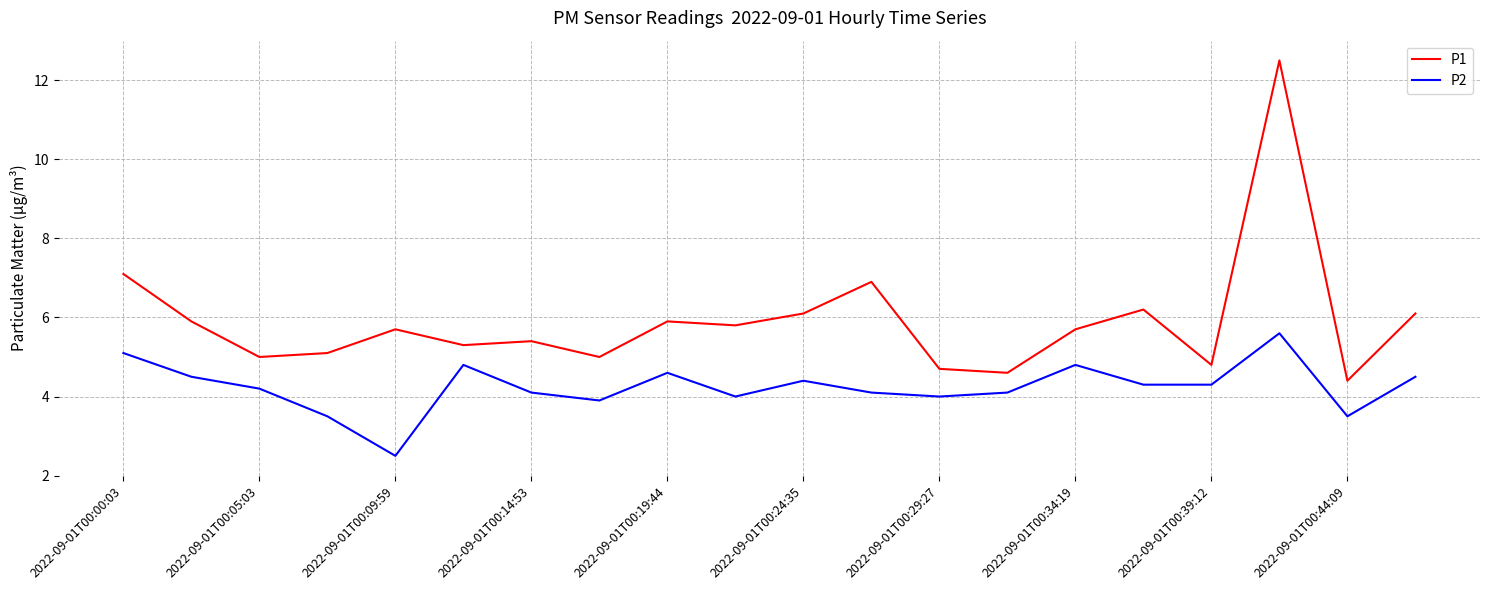

Which series has the widest spread of values?

P1